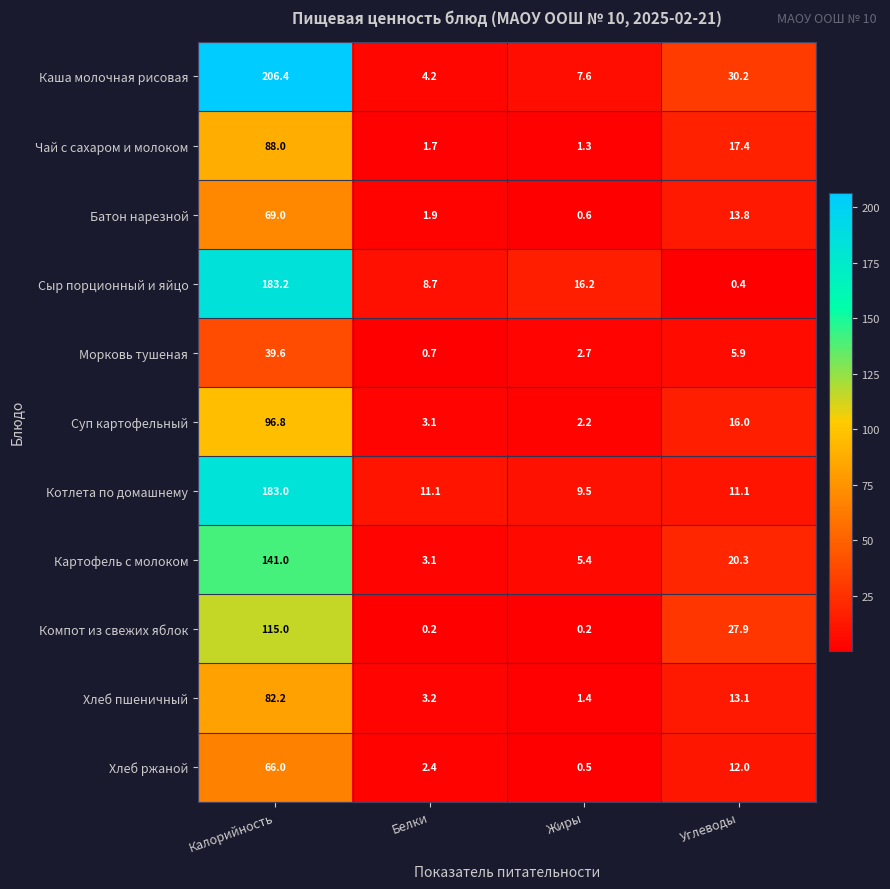

Which series changed the most between Белки and Углеводы?

Компот из свежих яблок